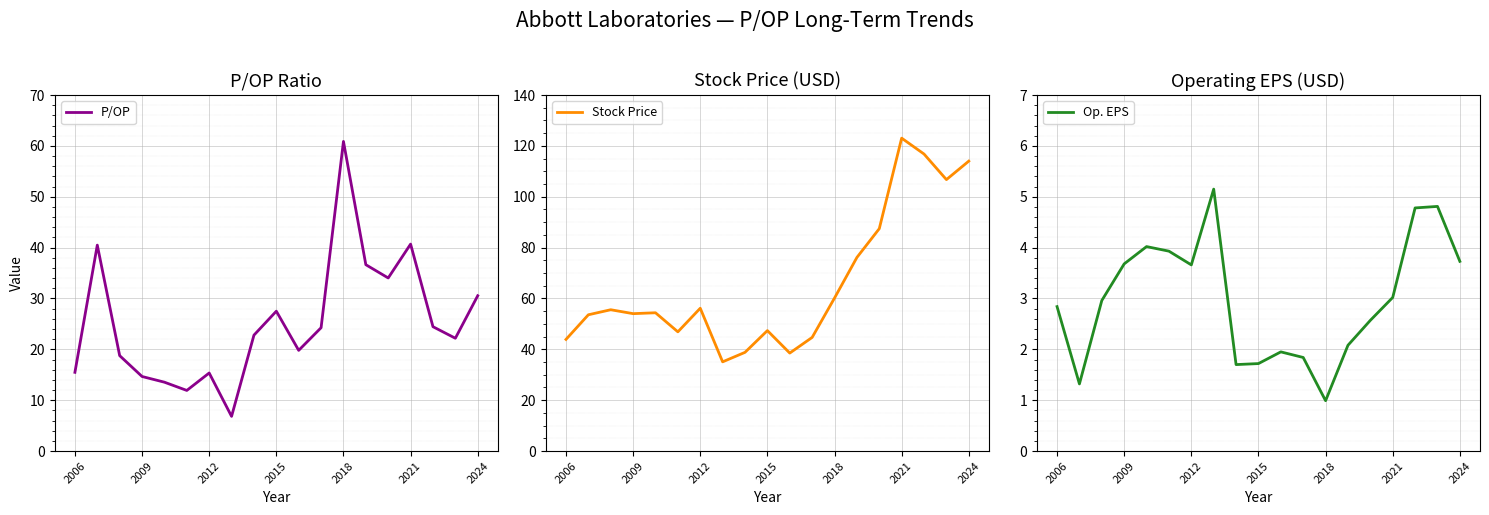

What is the difference between the maximum and minimum values in the Stock Price series?

88.0